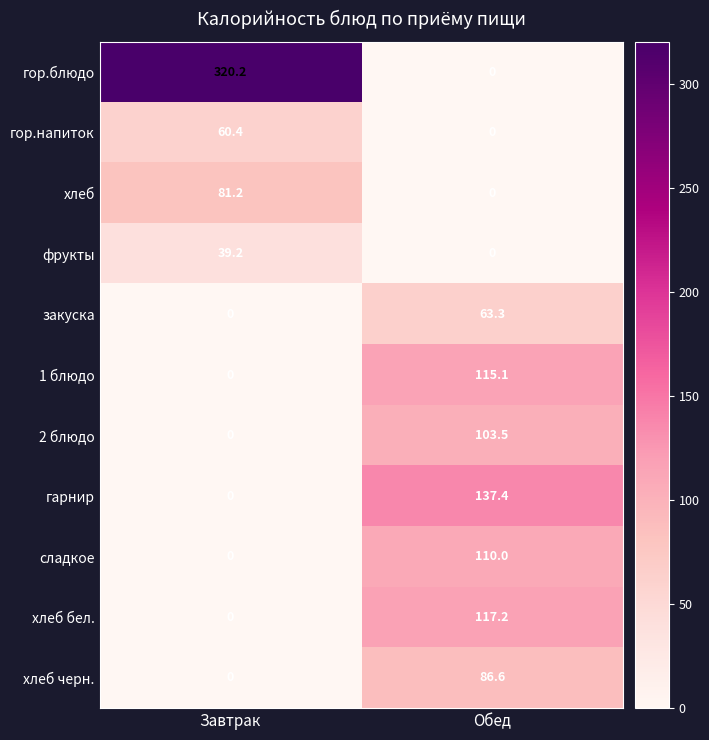

Where does the 1 блюдо series first go above 115?

Обед